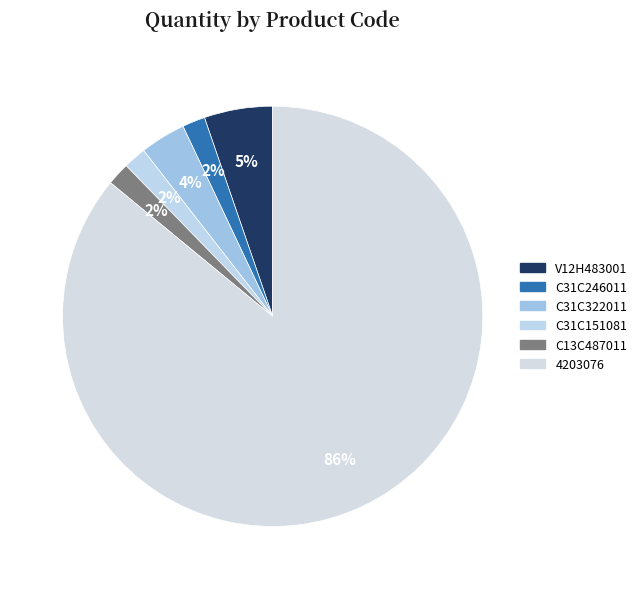

Approximately how many times larger is the value at C31C322011 compared to V12H483001?

0.7